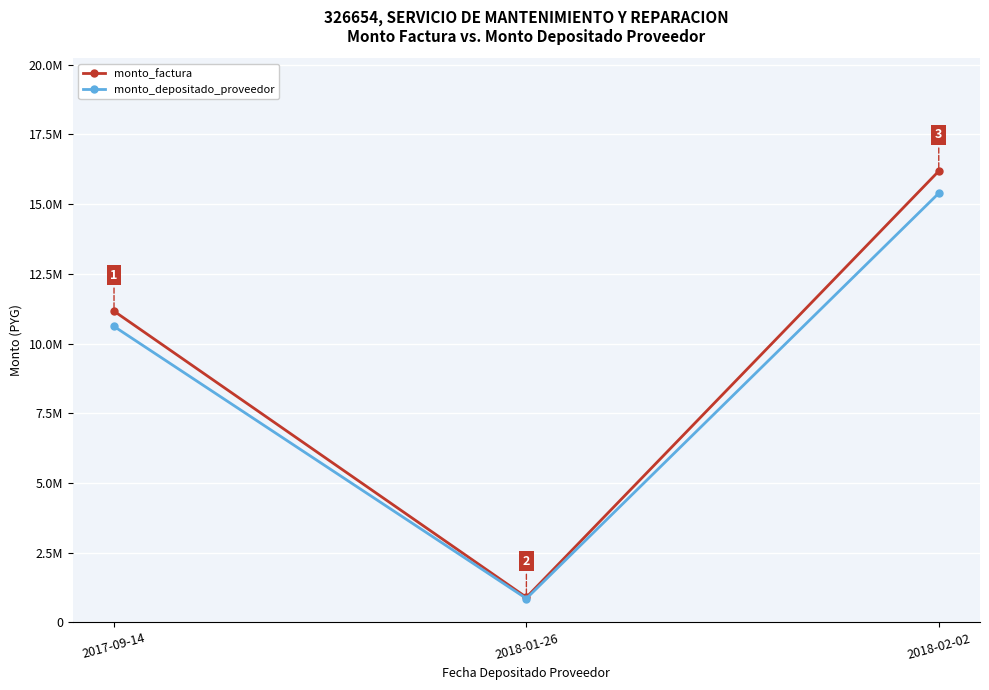

What is the maximum value shown in the chart?

16182000